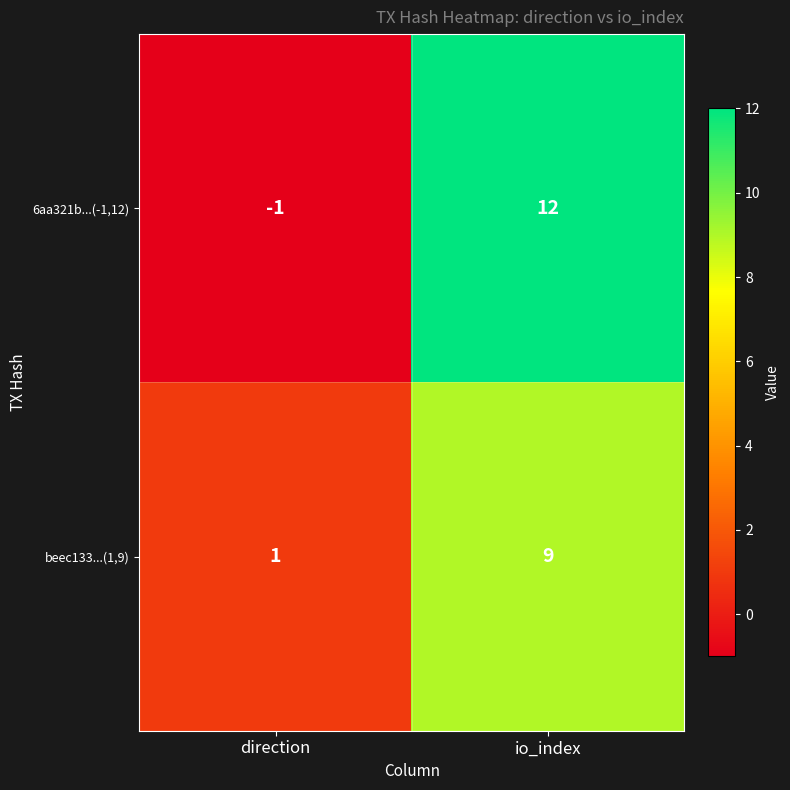

What is the average value of the 6aa321b...(-1,12) series?

6